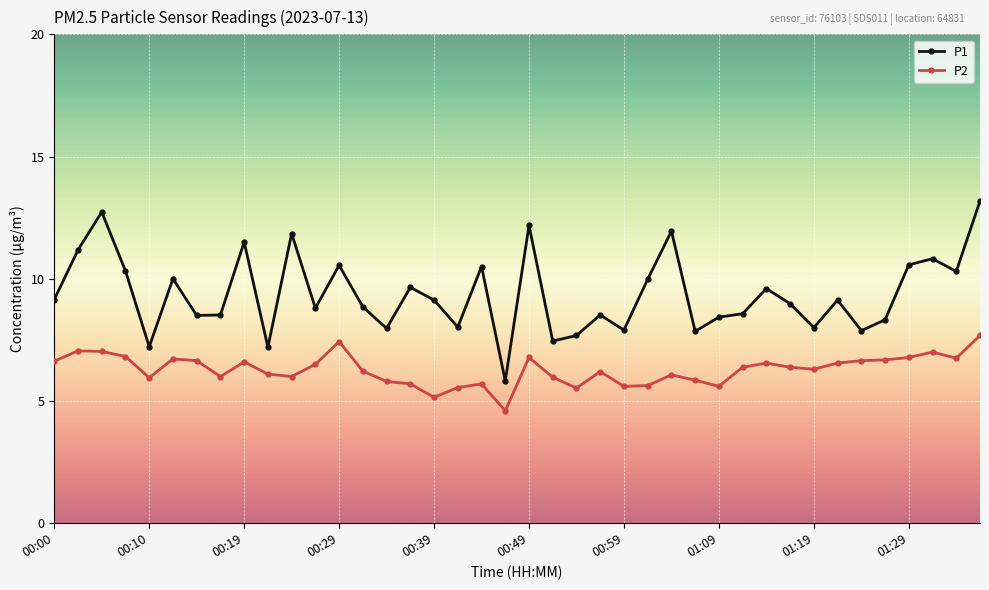

True or false: P2 and P1 cross at least once.

False